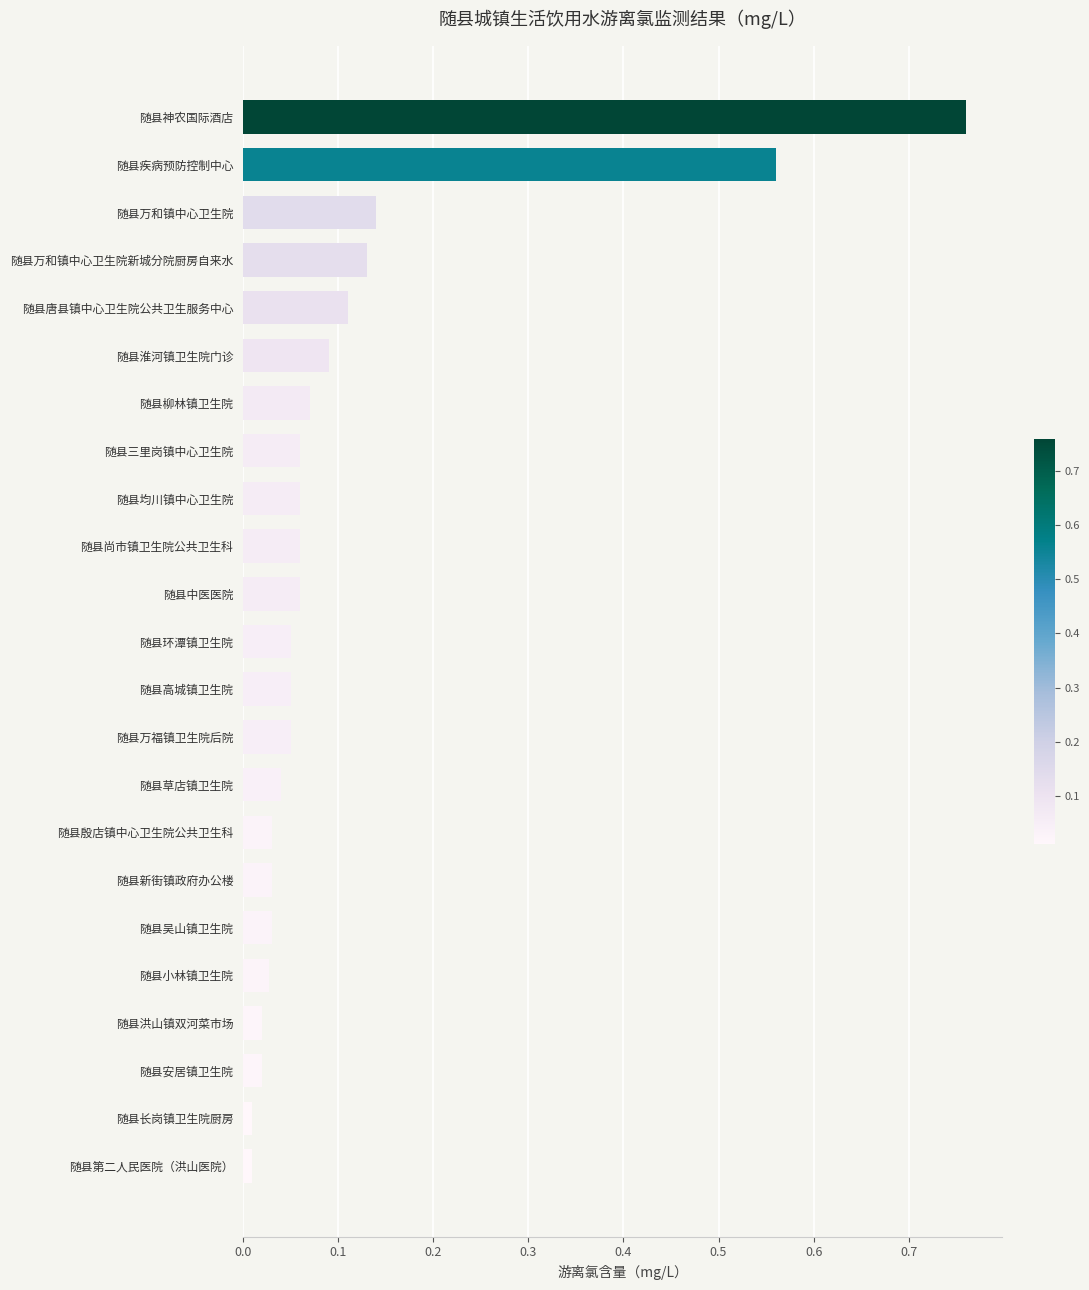

How many bars are there in total?

23